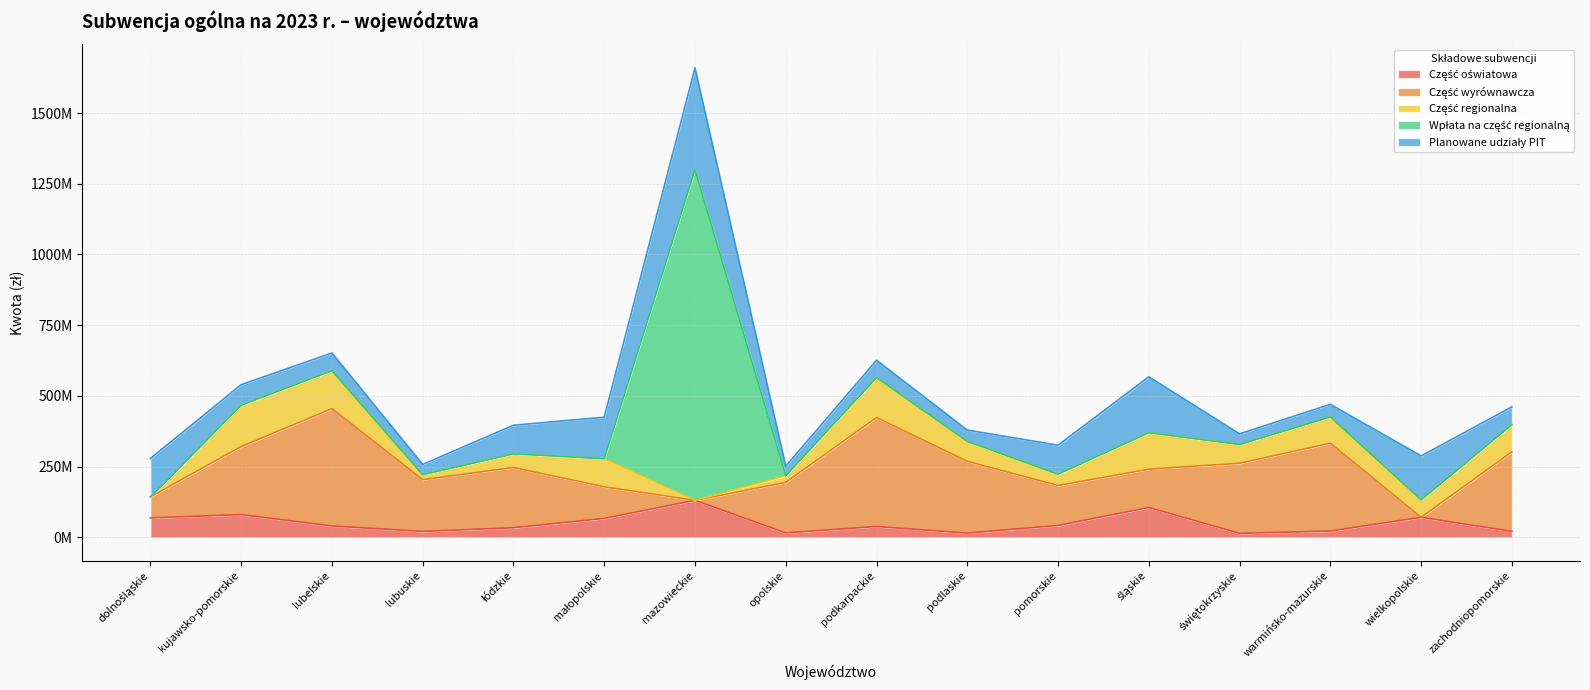

What is the label of the 6th point from the right?

pomorskie